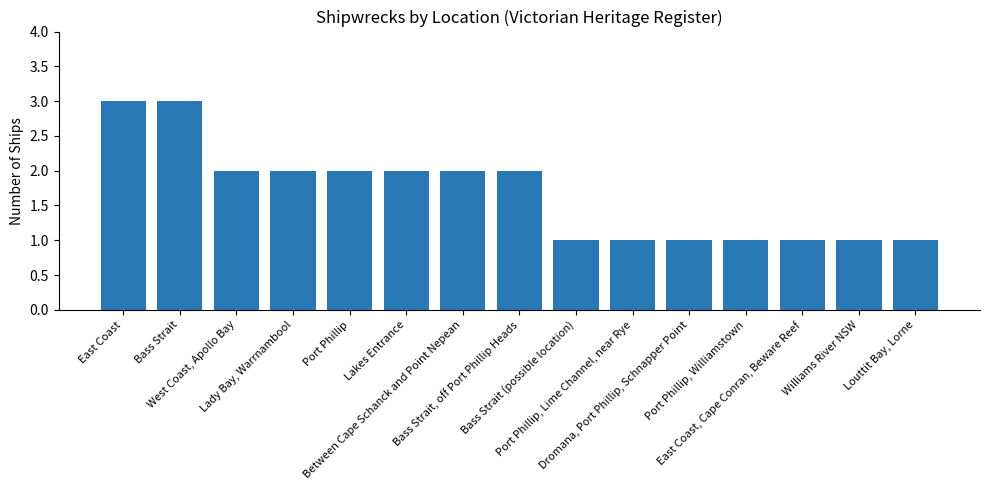

What is the average value?

2